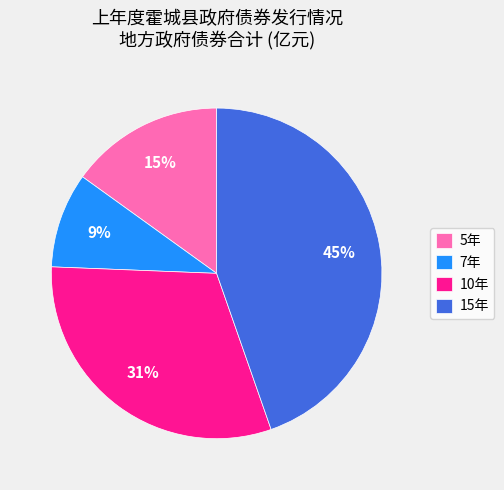

Which category has the biggest portion of the pie?

15年